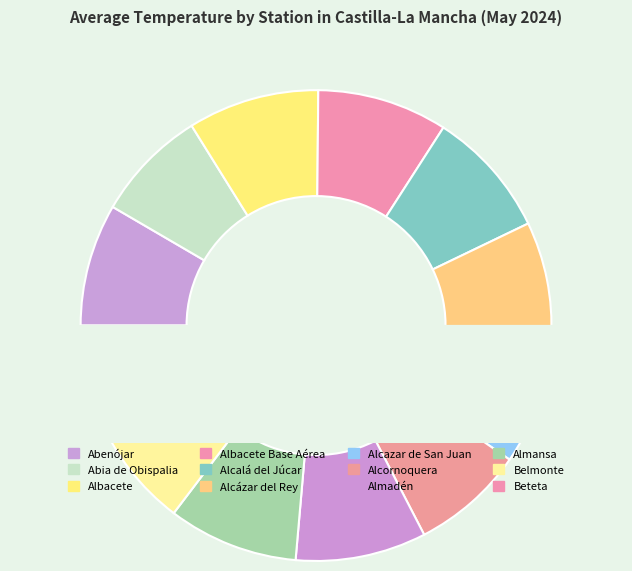

What is the smallest slice in the pie chart?

Beteta